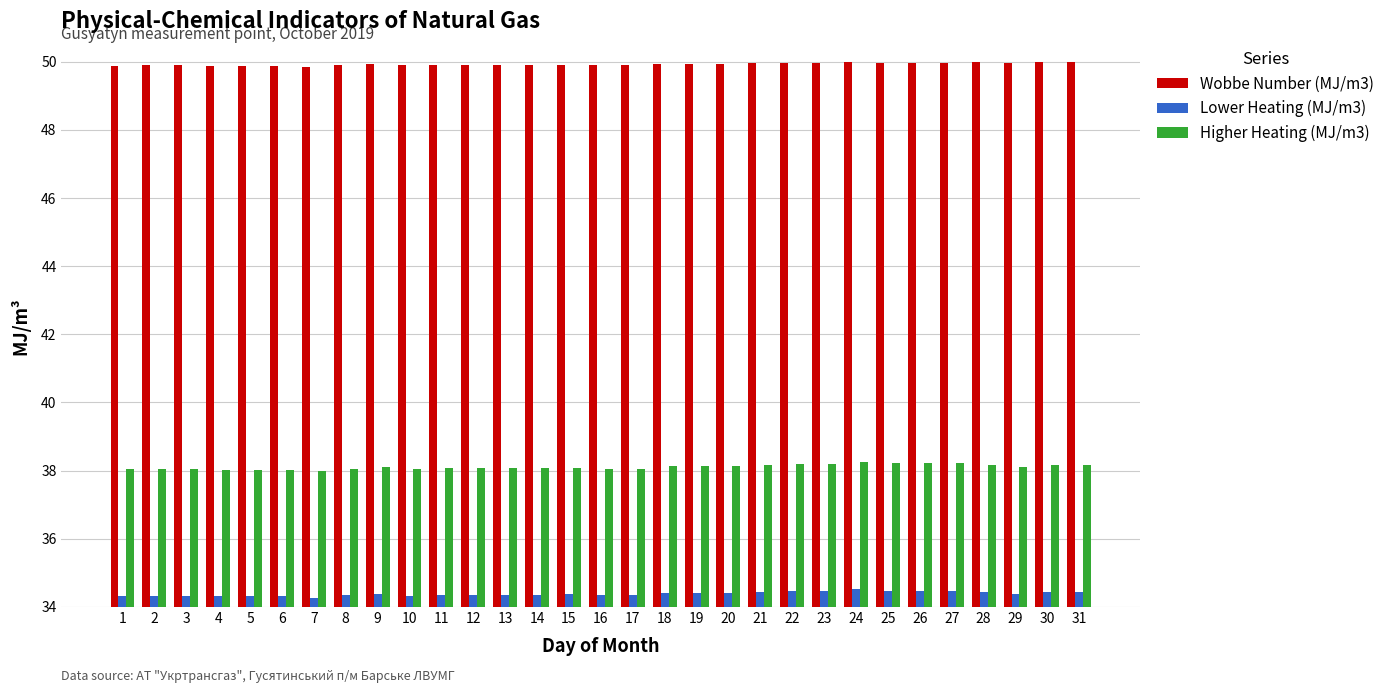

Rank the series at 25 from highest to lowest value.

Wobbe Number (MJ/m3), Higher Heating (MJ/m3), Lower Heating (MJ/m3)